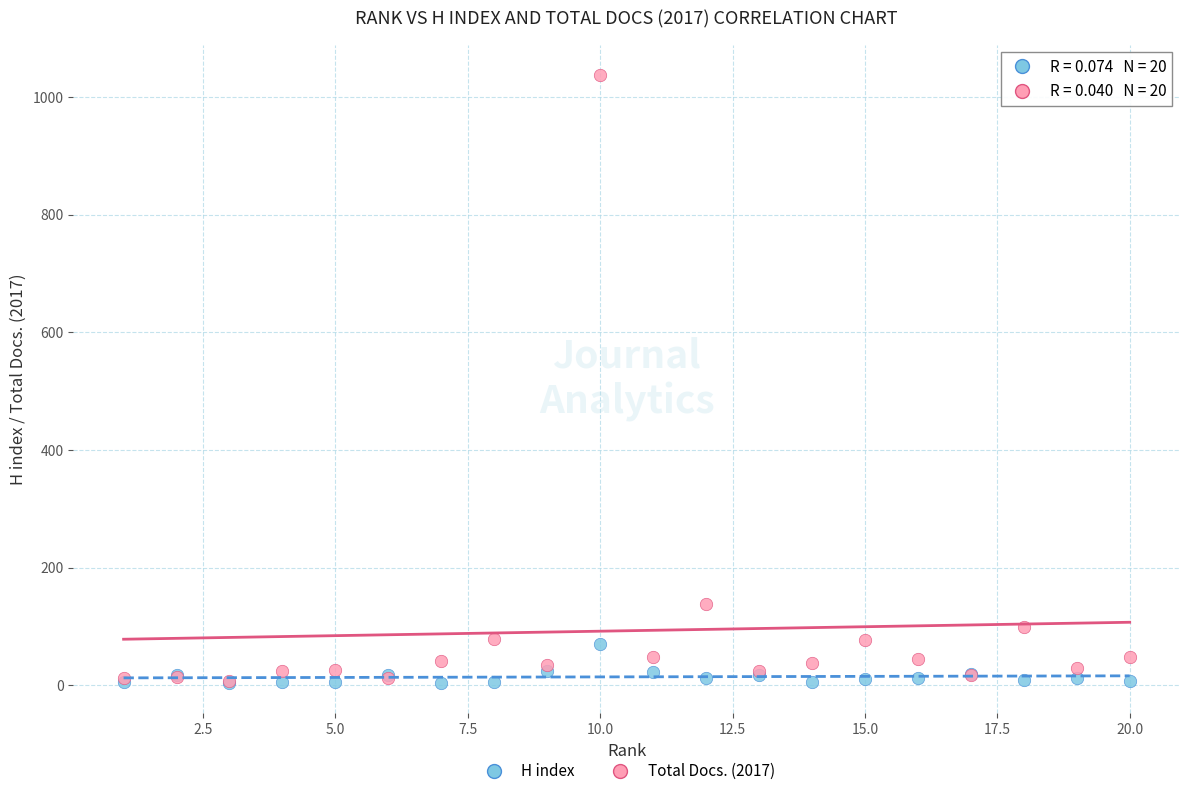

Across all series, what Y value is closest to 520?

139